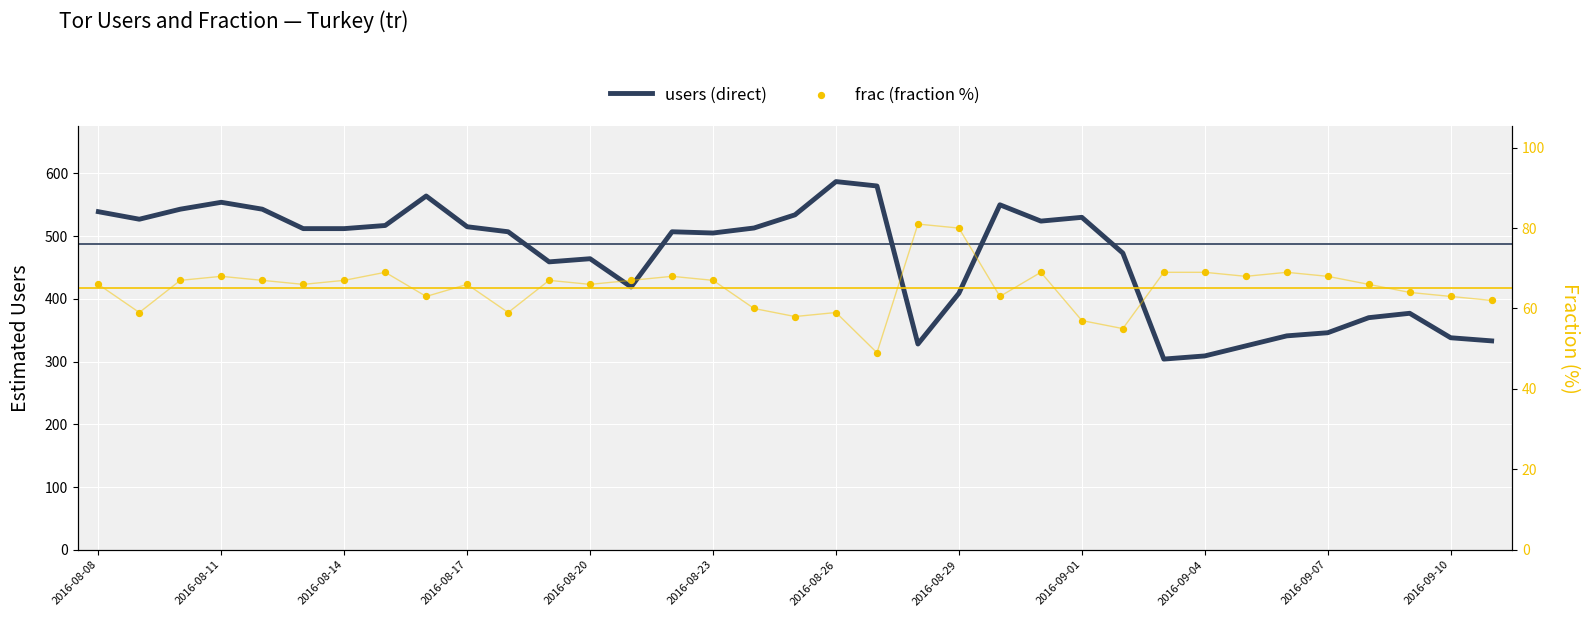

Is the value of users (direct) at 2016-08-23 greater than the value of frac (fraction %) at 2016-08-17?

Yes